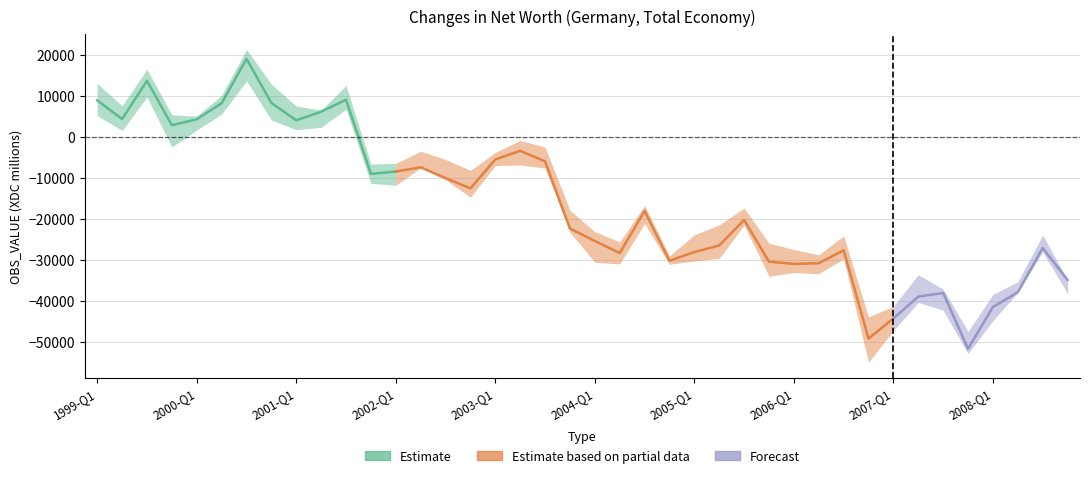

Is it true that the value at 2007-Q4 is -67260?

False